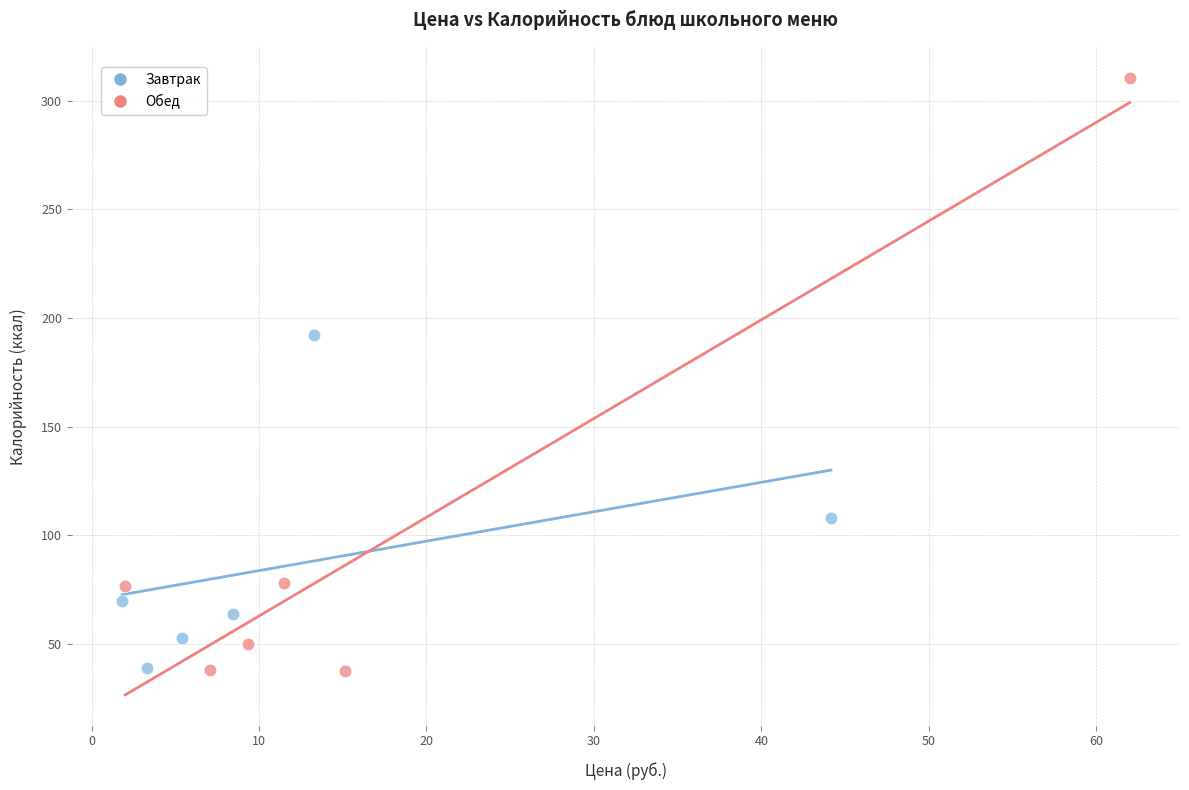

Which series reaches the maximum Y coordinate?

Обед